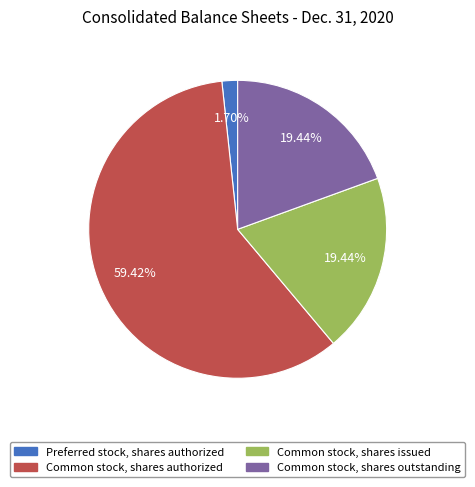

To the nearest percent, what is the difference between the Common stock, shares issued and Preferred stock, shares authorized slice percentages?

18%